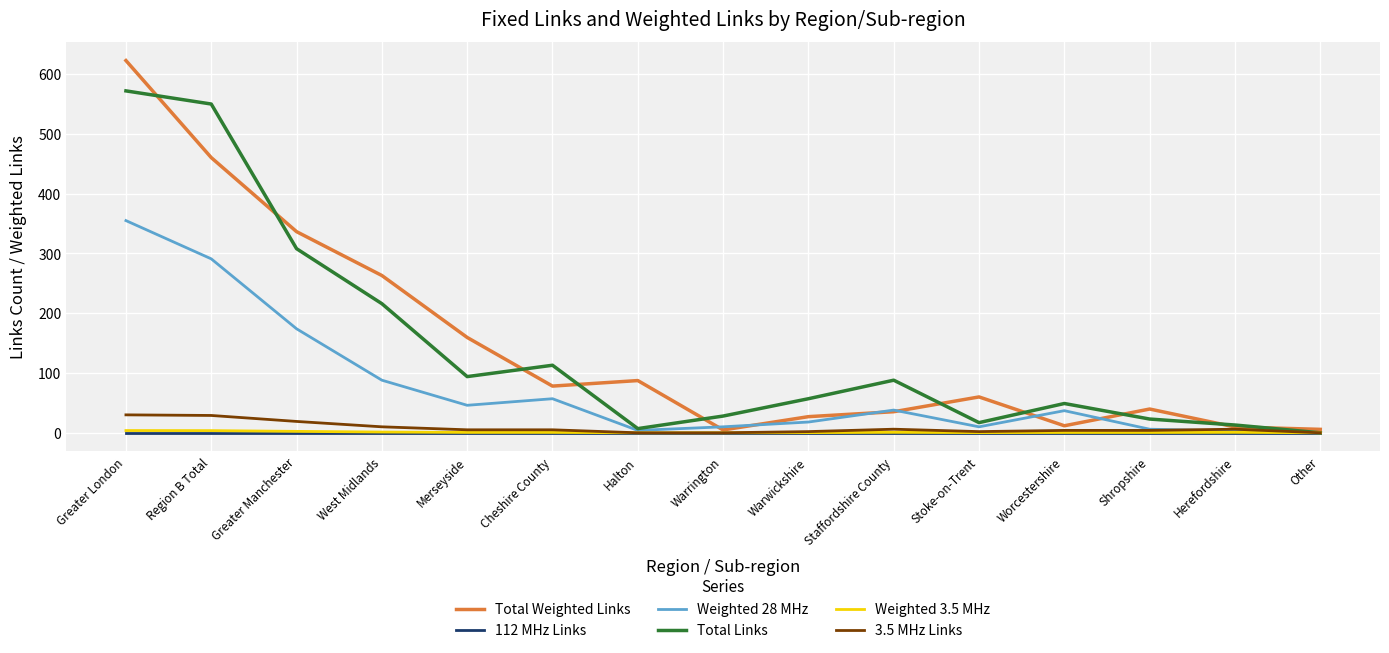

At which category is the sum across all series the highest?

Greater London